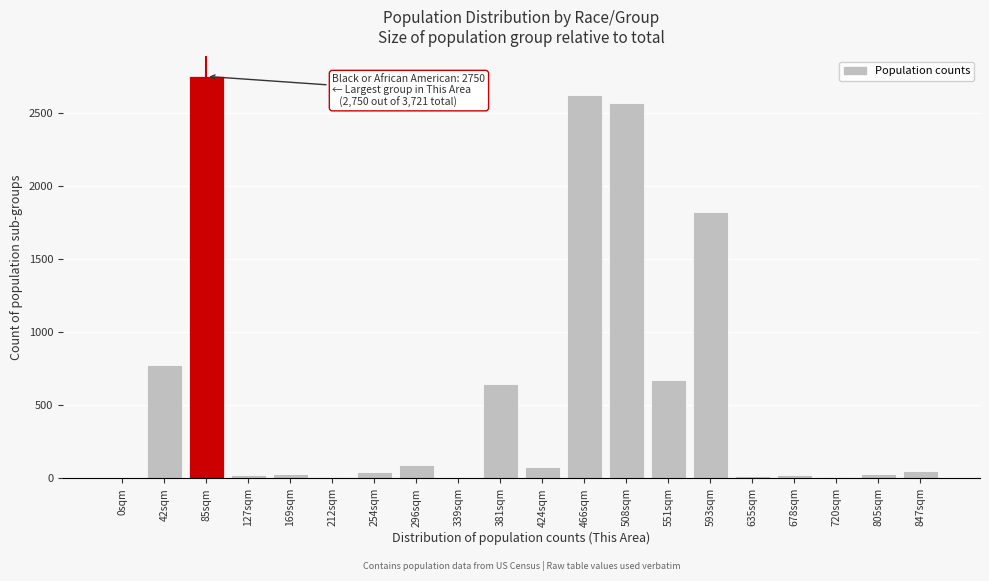

Between 508sqm and 85sqm, which is larger?

85sqm